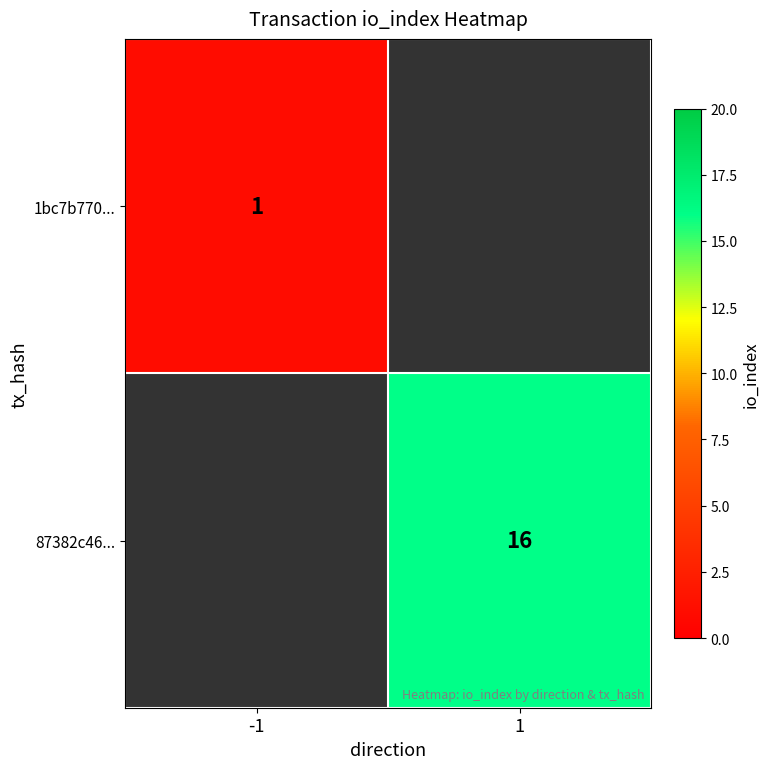

How many data points does each series have?

2